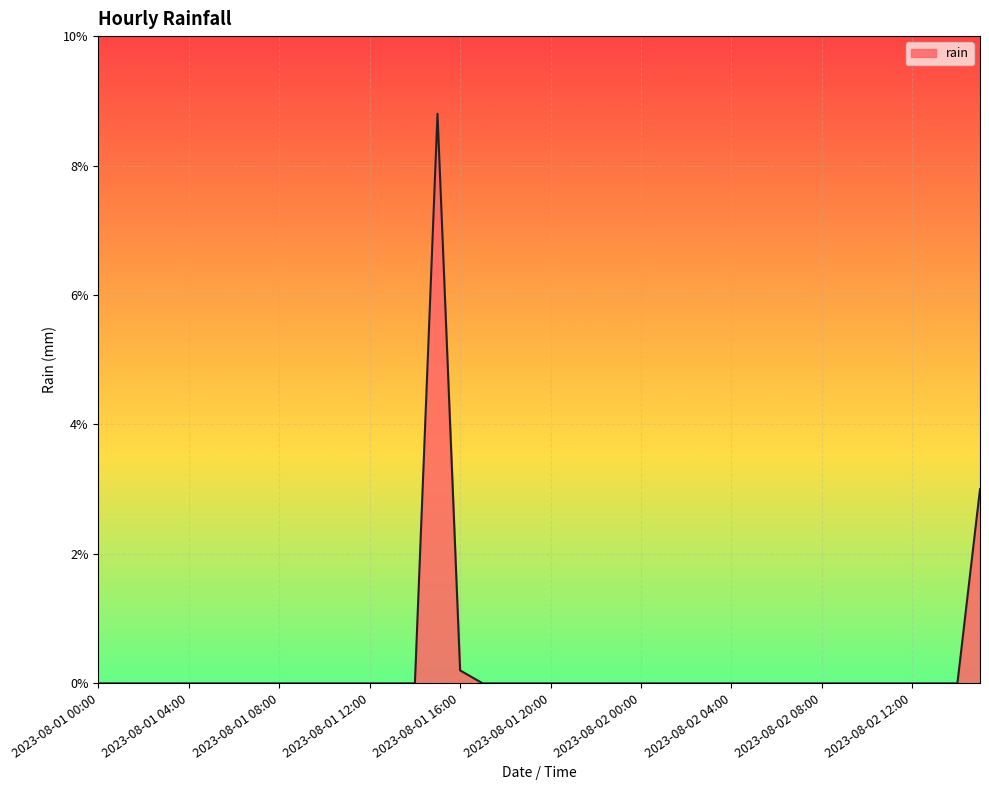

What is the difference between the maximum and minimum values?

8.8